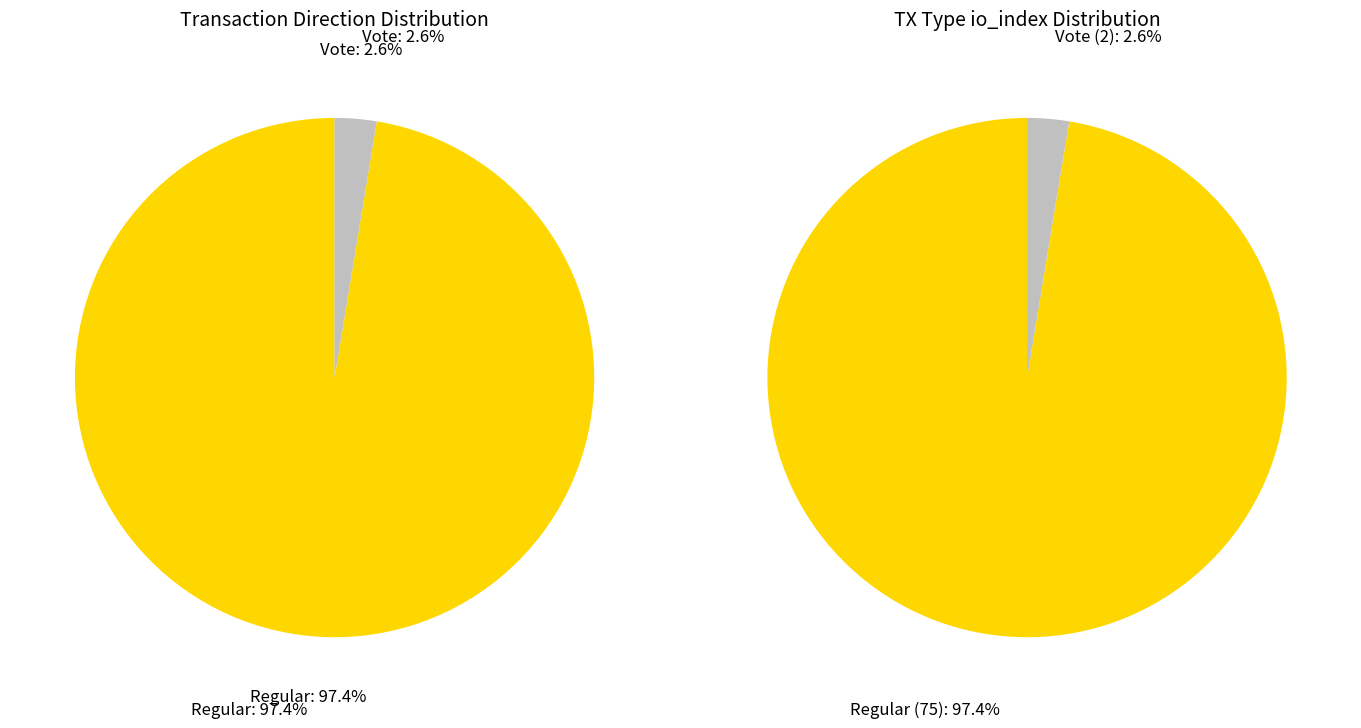

Which slice is the smallest?

Vote (io_index=2)